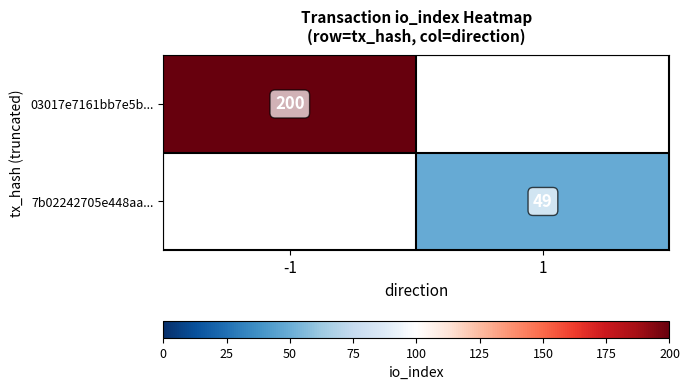

Which label corresponds to the smallest value in the chart?

1